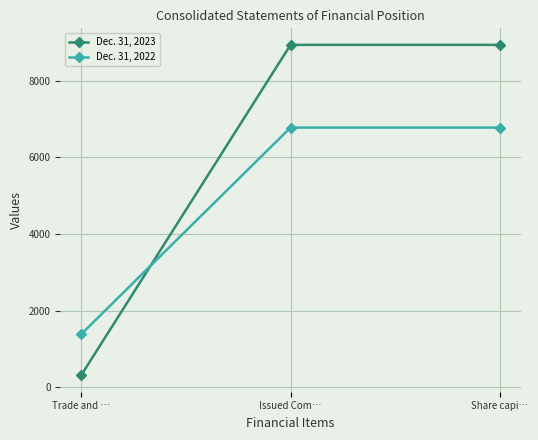

What is the maximum value shown in the chart?

8935